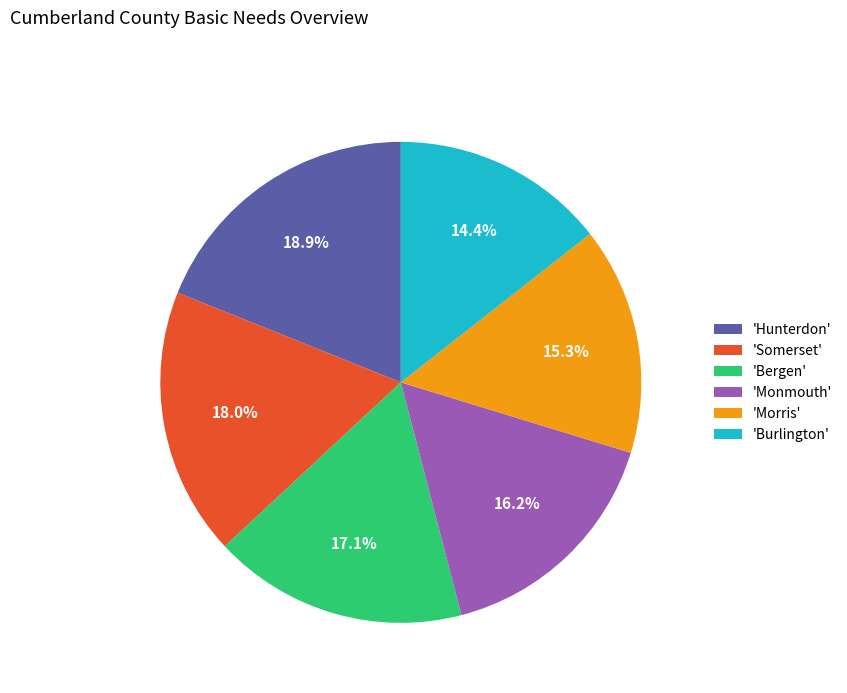

To the nearest percent, what is the average slice percentage?

17%